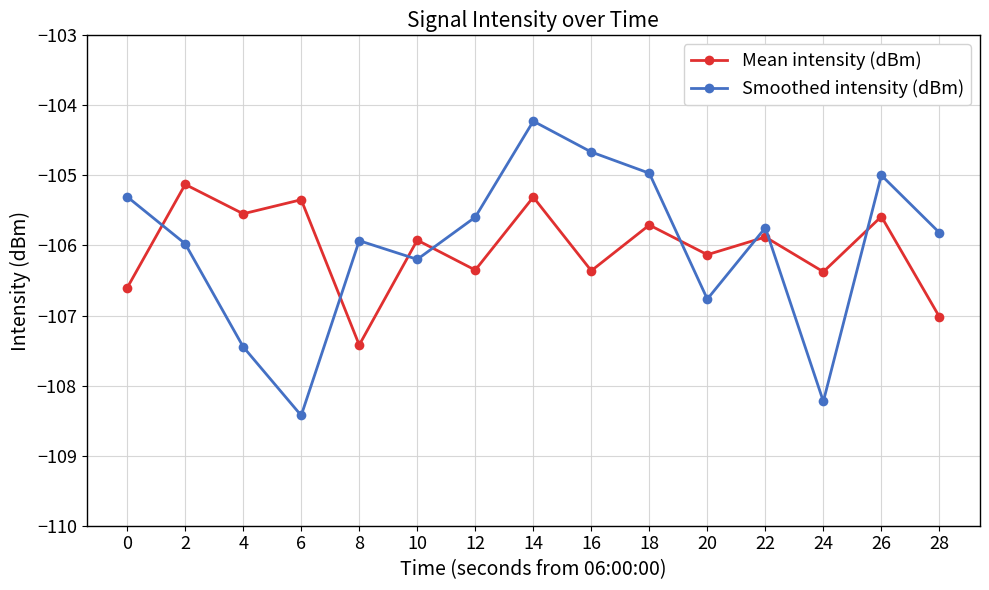

How many lines are shown in the chart?

2